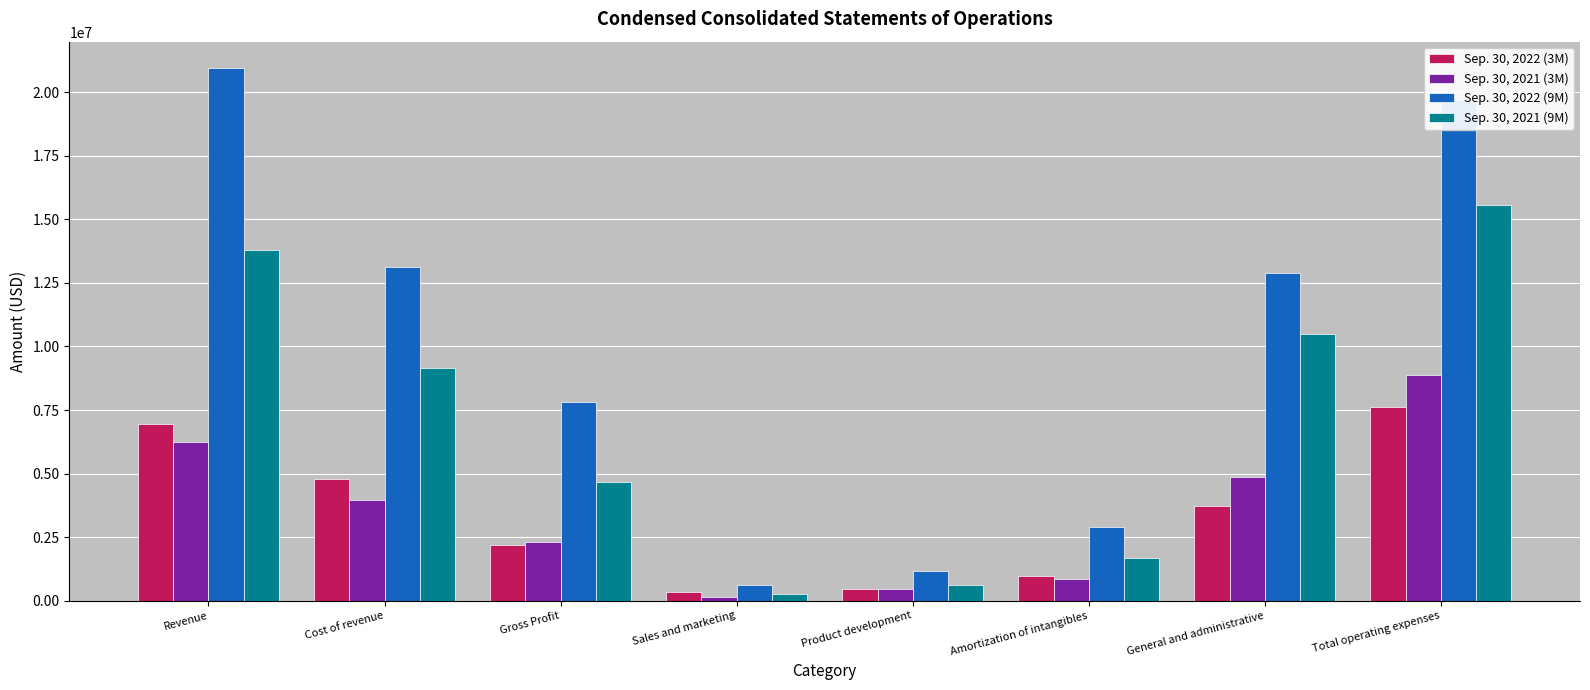

Reading left to right, what are all the values shown in this chart?

Sep. 30, 2022 (3M): Revenue=6967642	Cost of revenue=4776192	Gross Profit=2191450	Sales and marketing=342622	Product development=467605	Amortization of intangibles=952170	General and administrative=3717357	Total operating expenses=7608854
Sep. 30, 2021 (3M): Revenue=6257882	Cost of revenue=3953660	Gross Profit=2304222	Sales and marketing=138442	Product development=465141	Amortization of intangibles=842934	General and administrative=4882762	Total operating expenses=8859604
Sep. 30, 2022 (9M): Revenue=20948745	Cost of revenue=13137741	Gross Profit=7811004	Sales and marketing=619418	Product development=1150464	Amortization of intangibles=2877882	General and administrative=12910457	Total operating expenses=19687322
Sep. 30, 2021 (9M): Revenue=13803321	Cost of revenue=9154654	Gross Profit=4648667	Sales and marketing=270991	Product development=610805	Amortization of intangibles=1677202	General and administrative=10491264	Total operating expenses=15580587